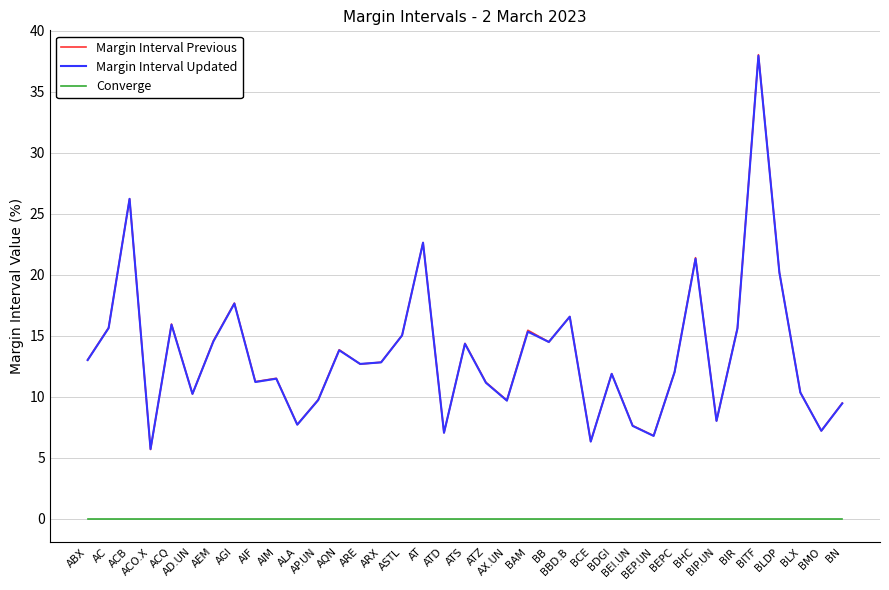

In Margin Interval Previous, how many points are lower than both neighbors (excluding endpoints)?

12